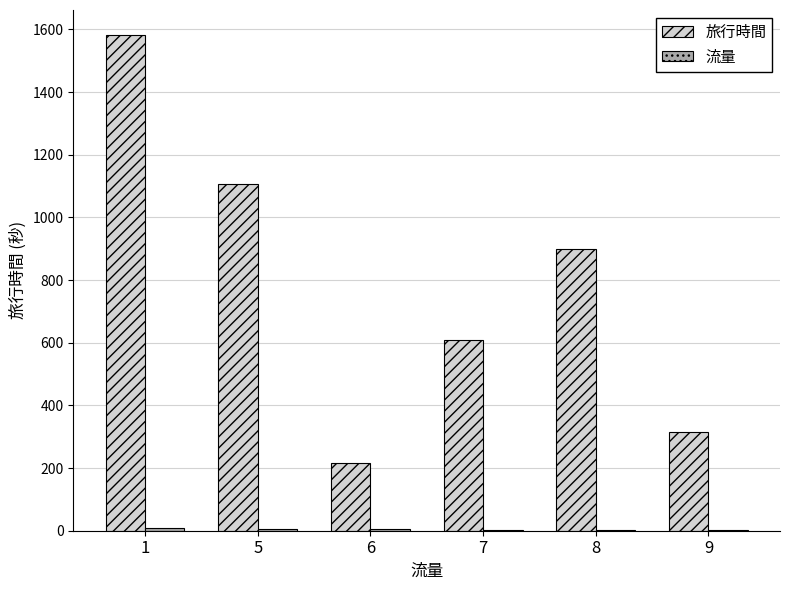

What is the maximum value shown in the chart?

1583